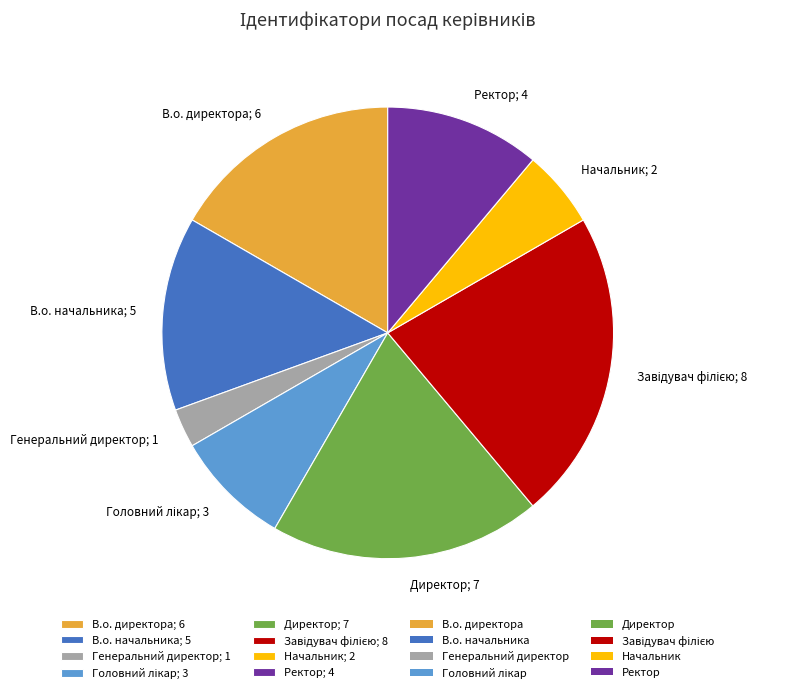

How many slices are in this pie chart?

8